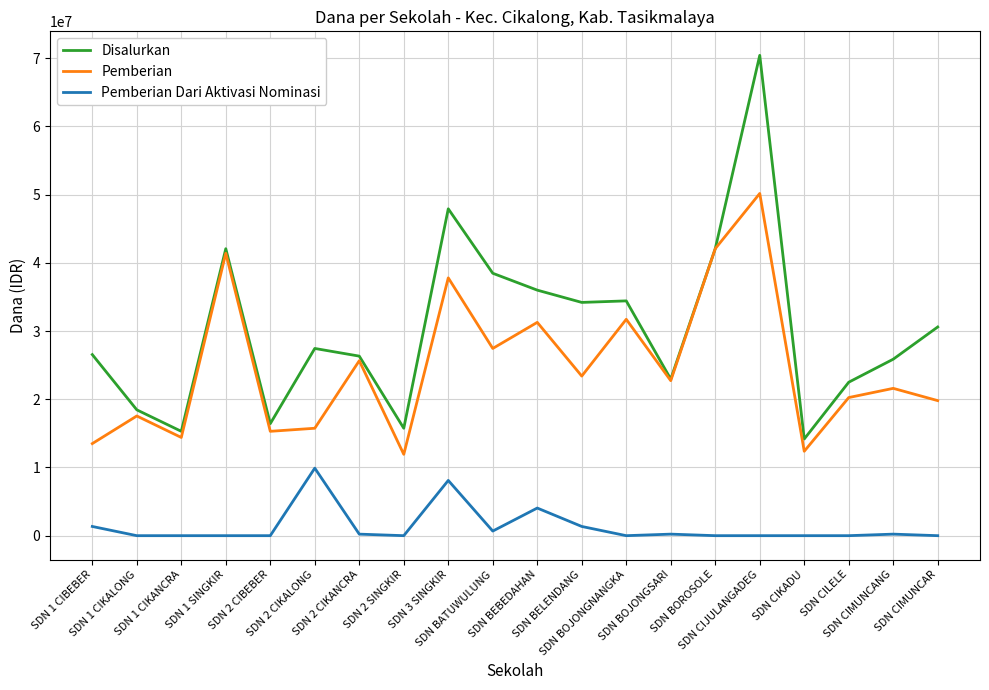

What are all the series names shown in the legend?

Disalurkan, Pemberian, Pemberian Dari Aktivasi Nominasi